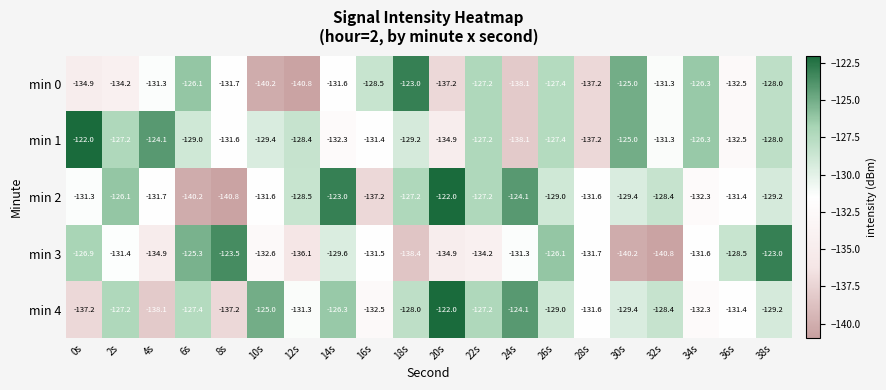

At which label does min 2 reach its minimum?

8s